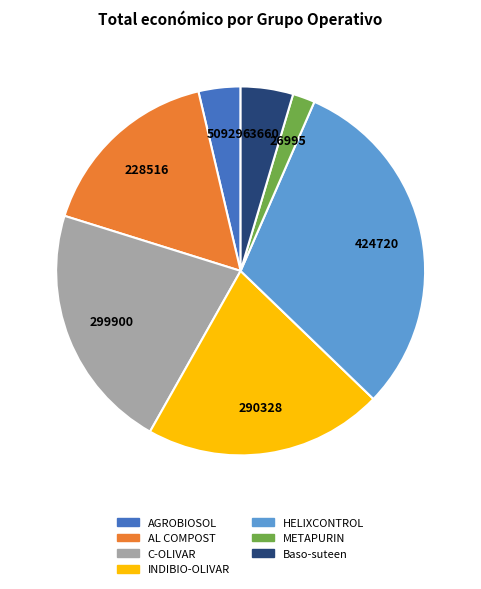

What is the largest slice in the pie chart?

HELIXCONTROL